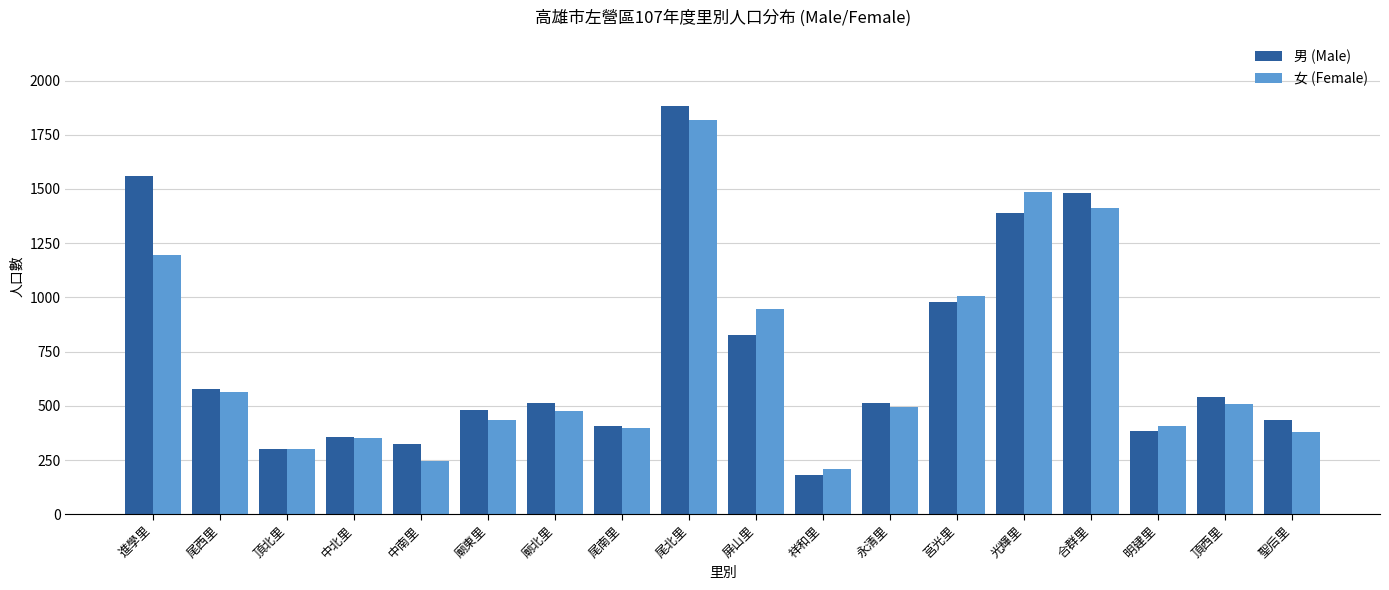

How many series are shown in this chart?

2